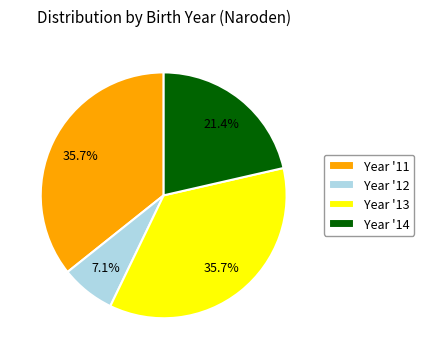

Between Year '14 and Year '11, which is larger?

Year '11